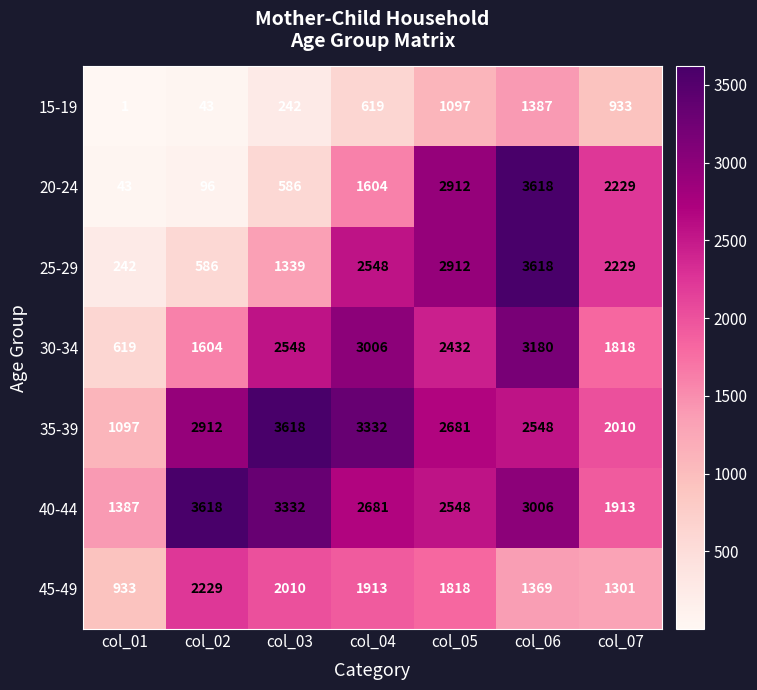

Between col_03 and col_05, which series saw the biggest shift?

20-24